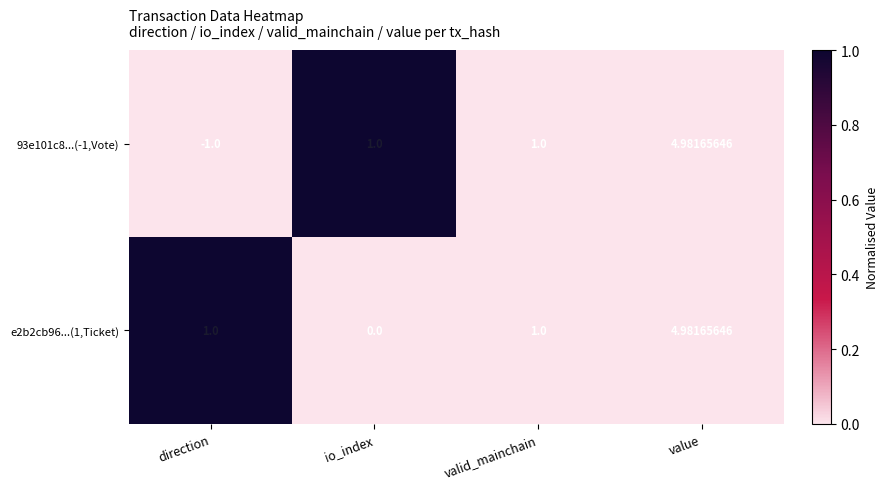

At which category does the chart reach its minimum across all series?

direction